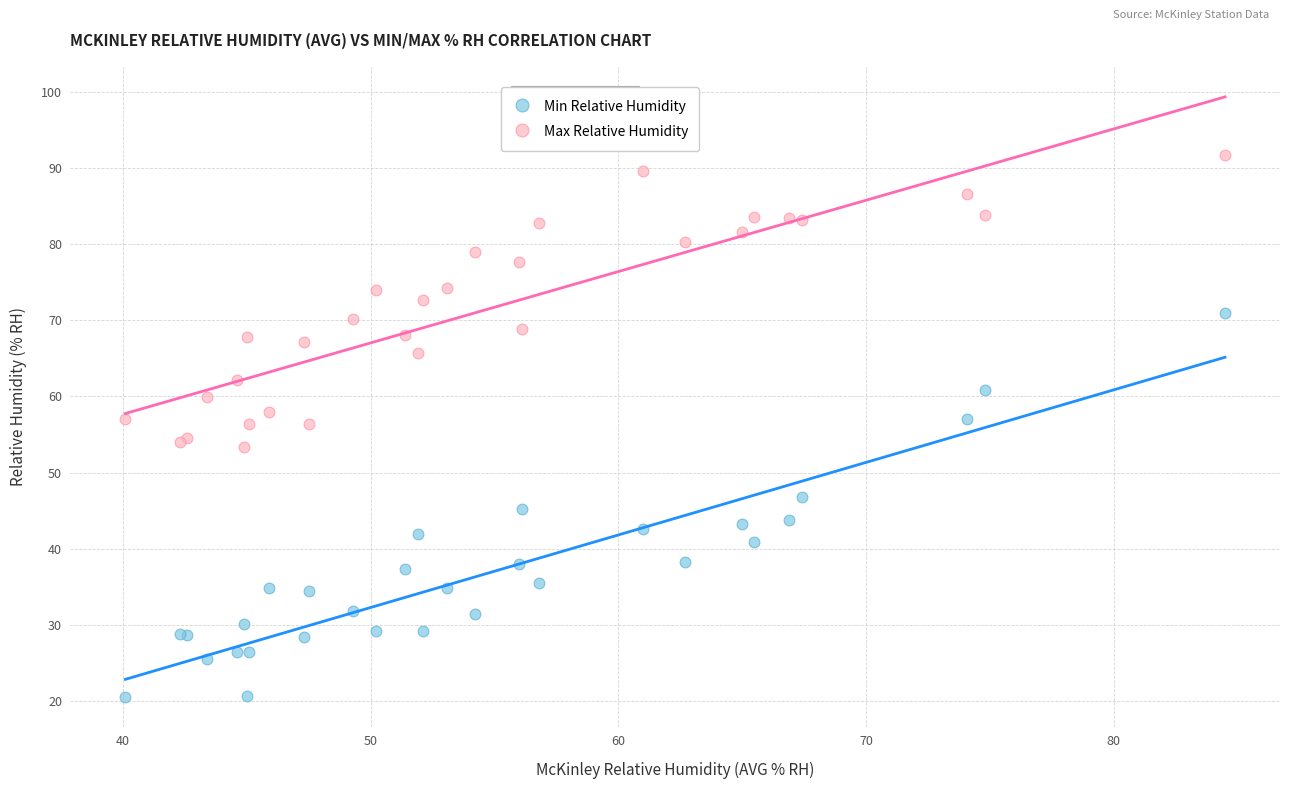

Which series has the largest Y range (max minus min)?

Min Relative Humidity